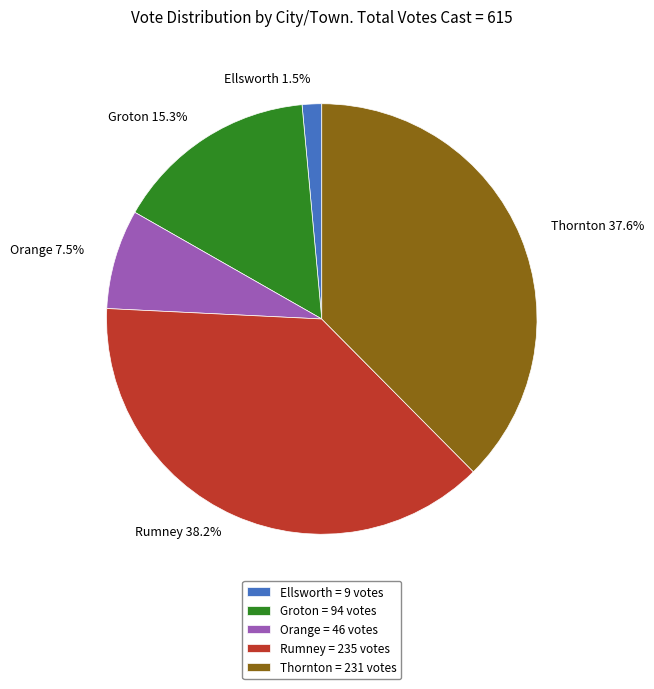

Which slice is the largest?

Rumney